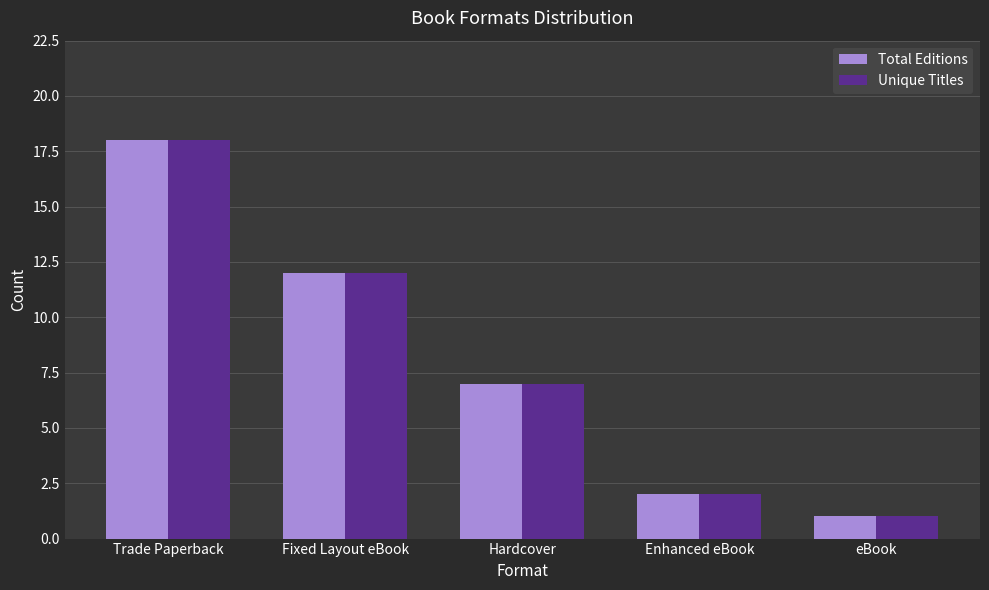

Is the value of Unique Titles at eBook greater than the value of Total Editions at Fixed Layout eBook?

No